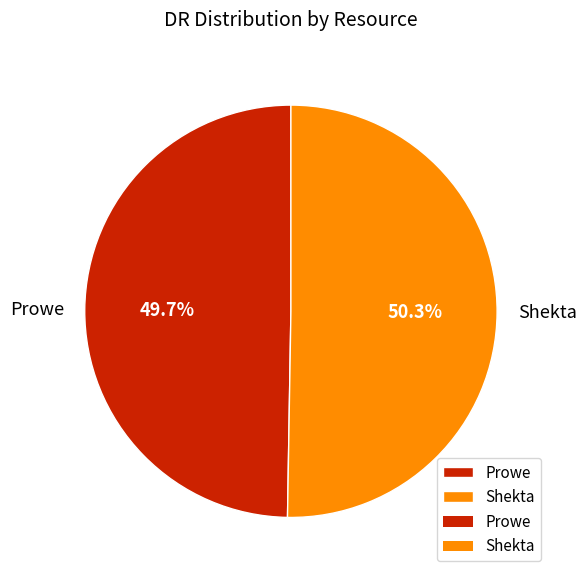

Between Shekta and Prowe, which is larger?

Shekta